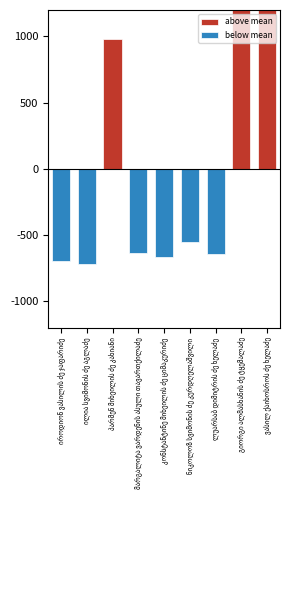

What is the maximum value shown in the chart?

14647.8